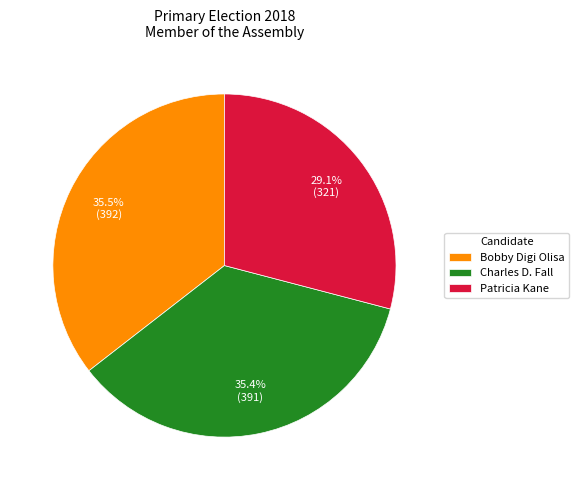

Combined, what portion of the pie is Charles D. Fall and Bobby Digi Olisa?

70.9%